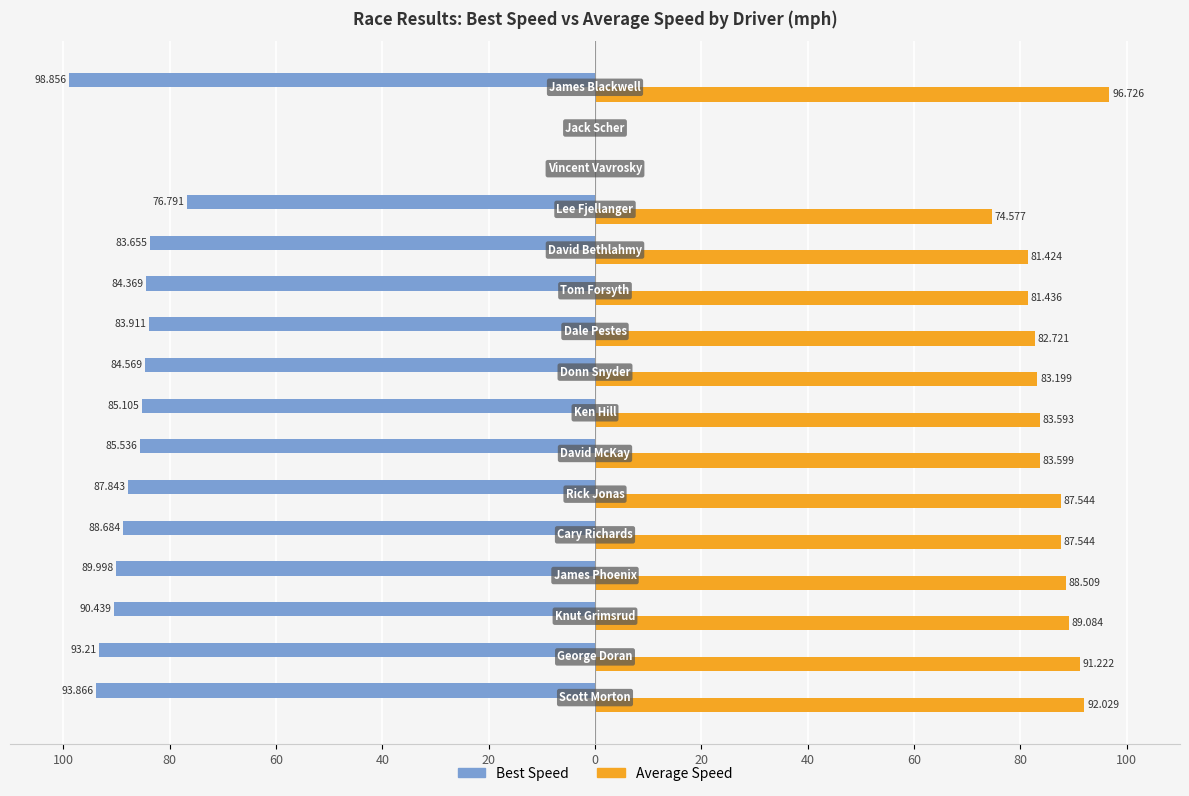

What are all the series names shown in the legend?

Best Speed, Average Speed